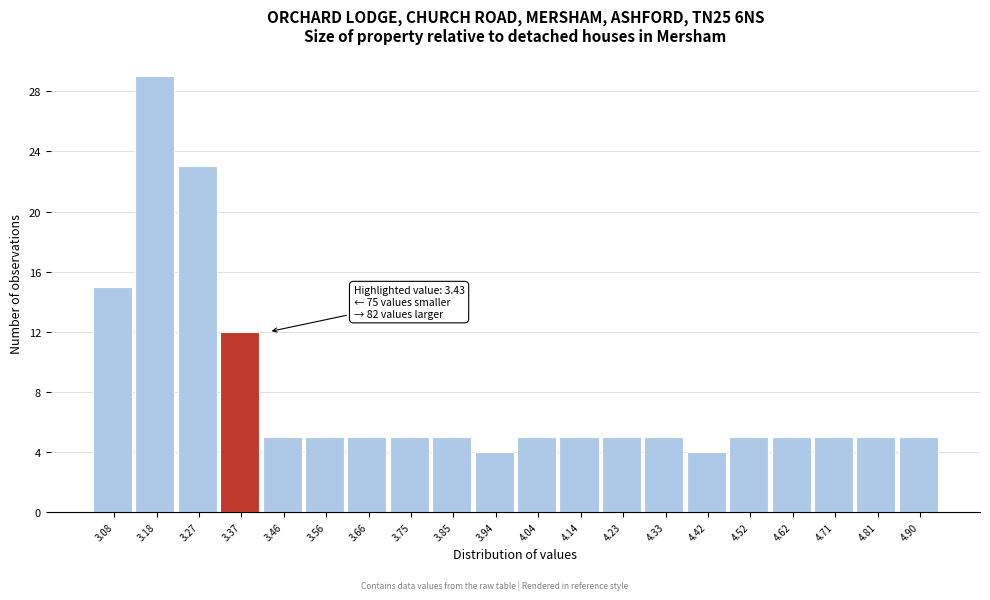

Reading left to right, transcribe all the data shown in this chart.

3.08=15	3.18=29	3.27=23	3.37=12	3.46=5	3.56=5	3.66=5	3.75=5	3.85=5	3.94=4	4.04=5	4.14=5	4.23=5	4.33=5	4.42=4	4.52=5	4.62=5	4.71=5	4.81=5	4.90=5